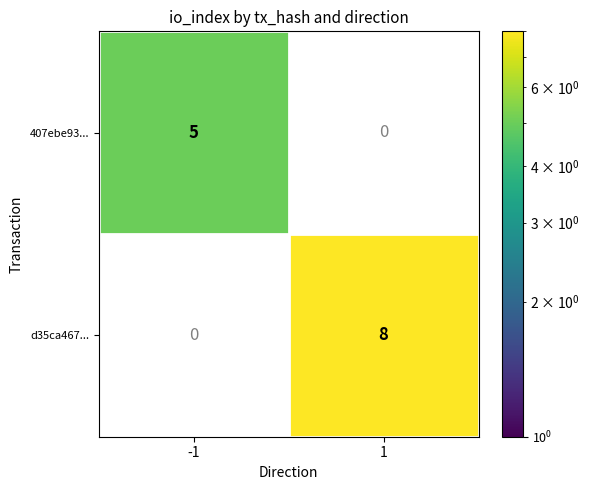

The d35ca467... series shows 5 at 1. True or false?

False